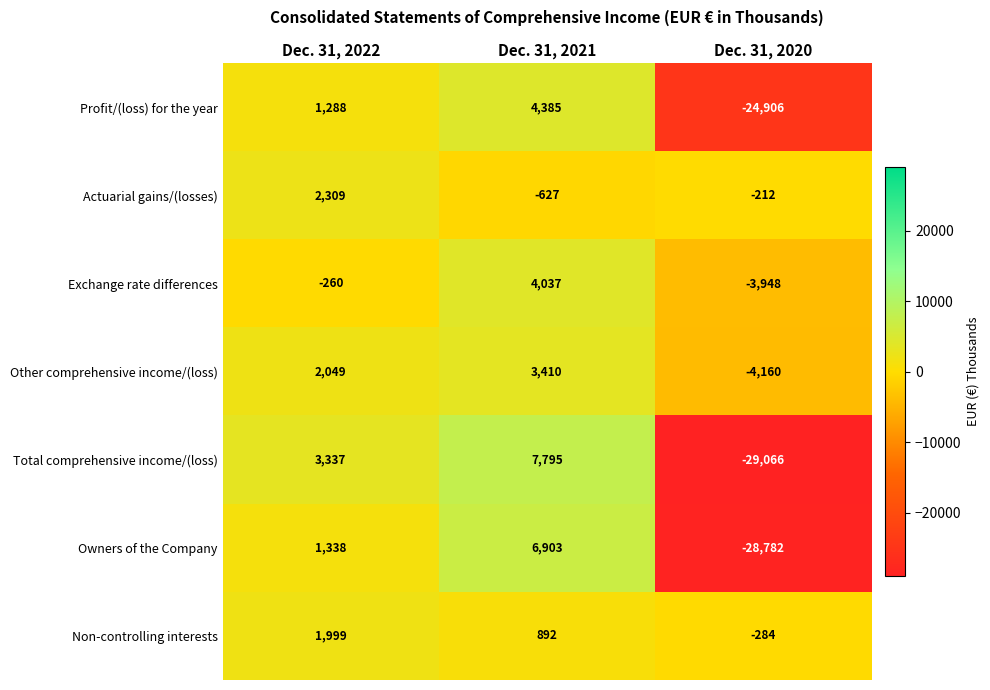

What is the lowest value of the Total comprehensive income/(loss) series?

-29066